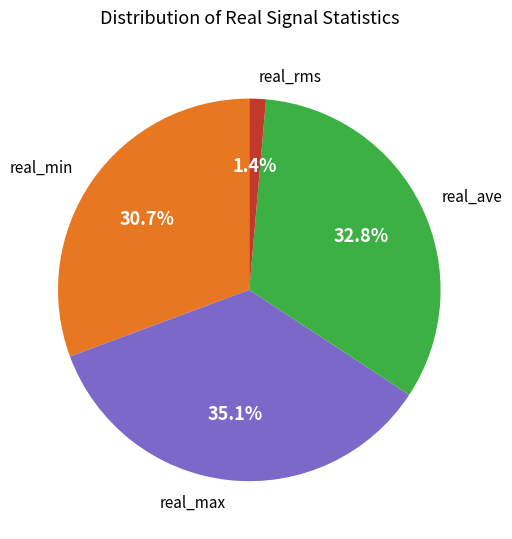

What is the largest slice in the pie chart?

real_max